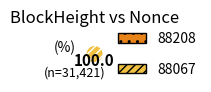

To the nearest percent, what is the difference between the 88067 and 88208 slice percentages?

100%